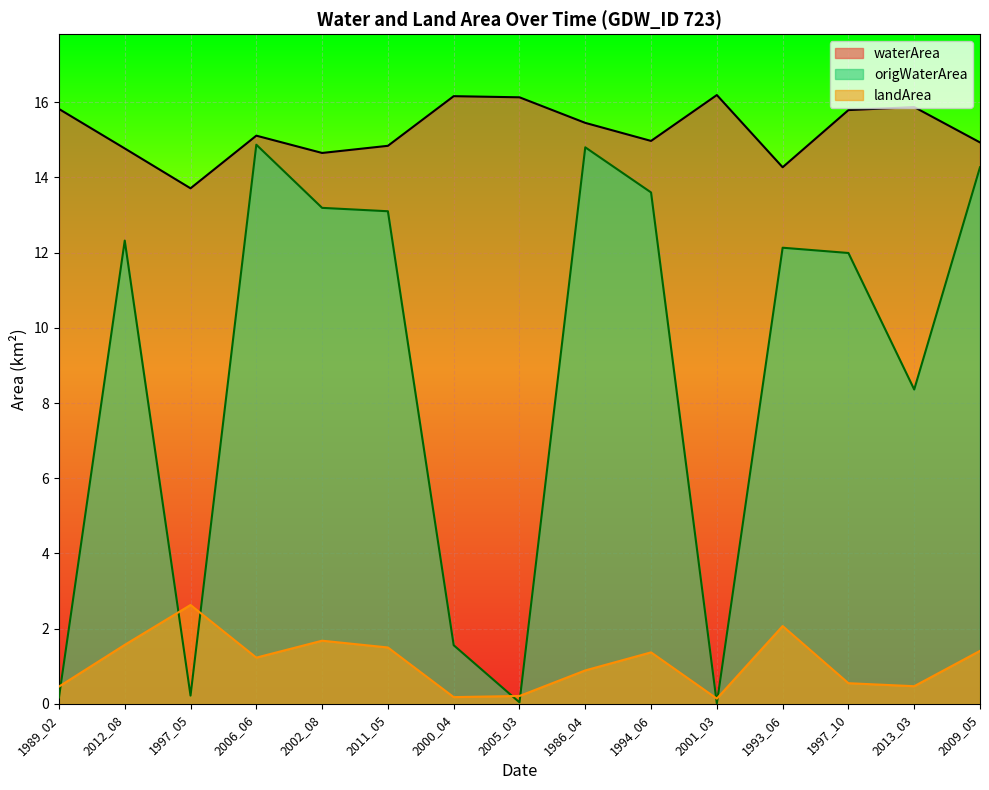

What is the label of the 15th point from the right?

1989_02